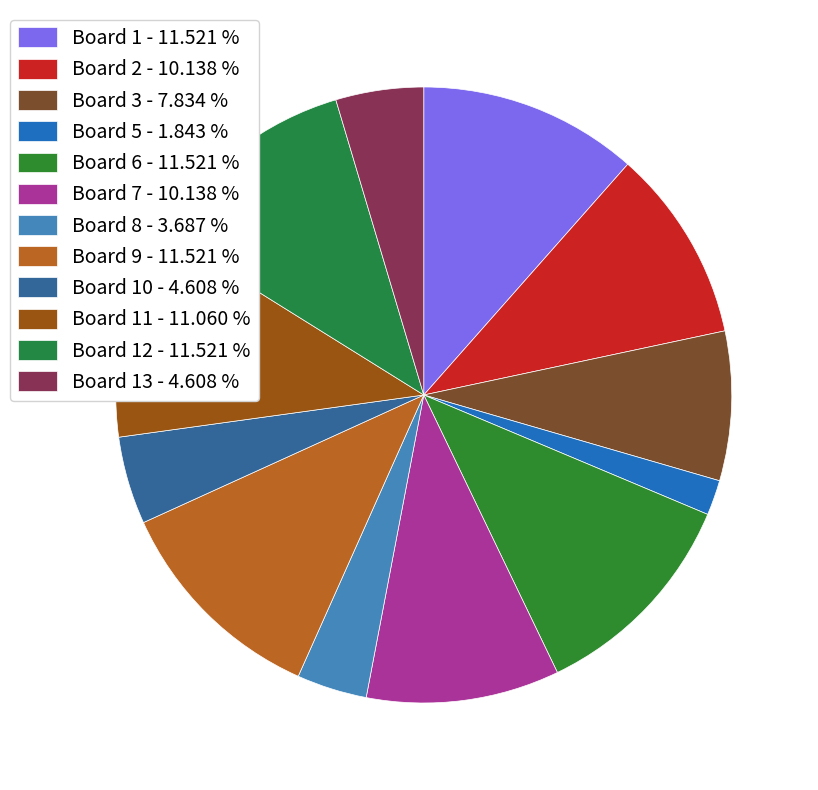

Count the number of slices in the pie.

12